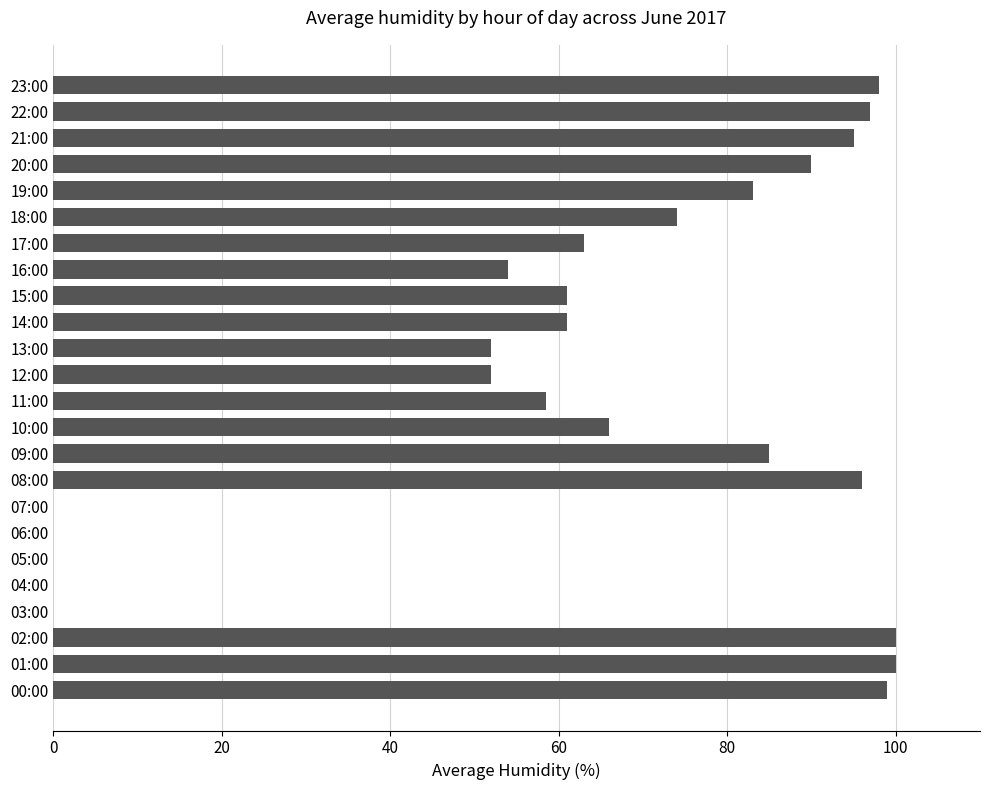

What is the sum of the values at 12:00 and 05:00?

52.0